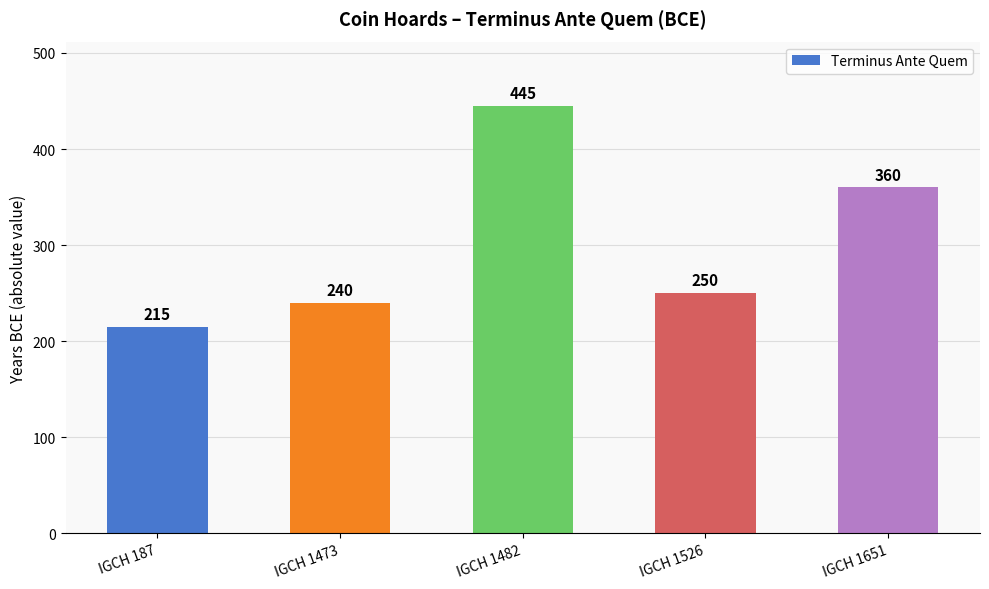

The value at IGCH 1482 is 445. True or false?

True